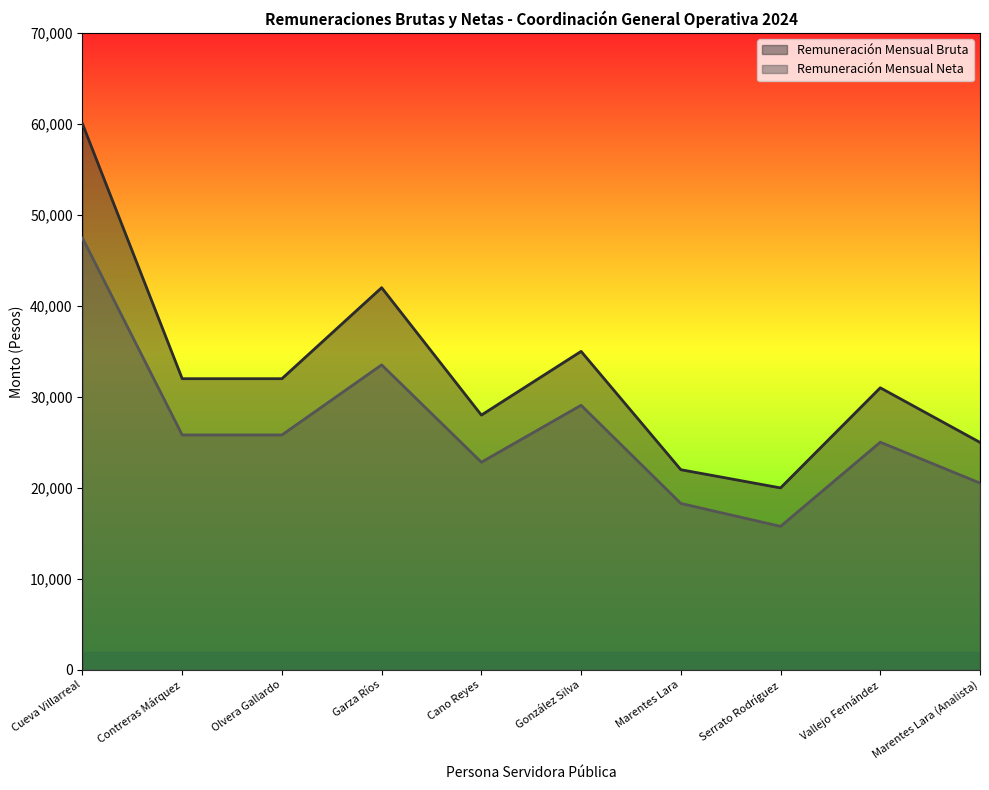

At which label does Remuneración Mensual Bruta first exceed 32000?

Cueva Villarreal